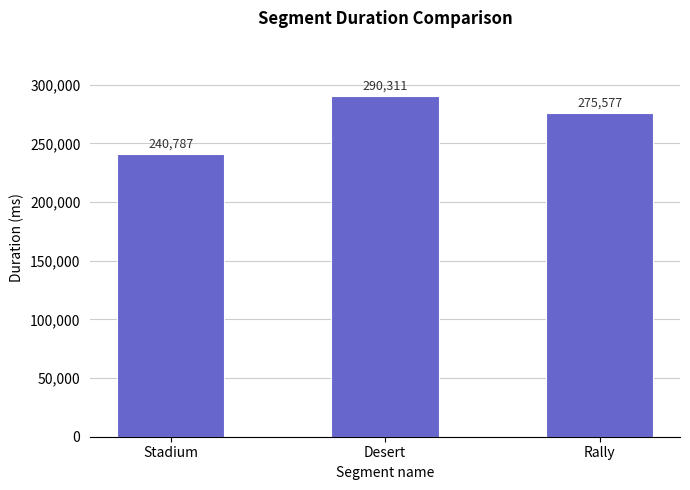

The chart shows a value of 290311 at Desert. True or false?

True